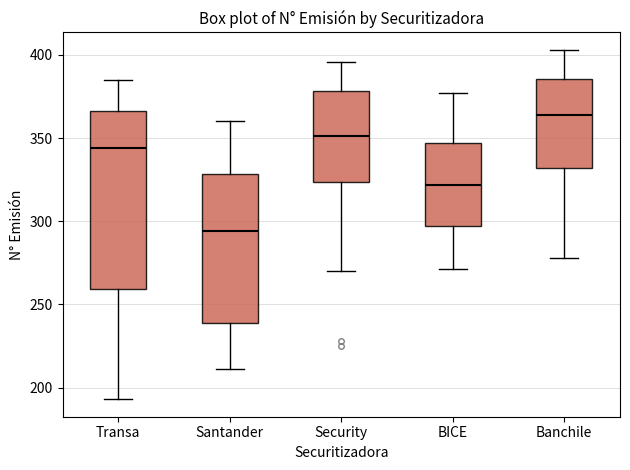

Reading left to right, transcribe this box plot: for each box, give where its median line is, the range the box spans, and where its two whiskers end, as read against the y-axis. The values are not printed on the chart, so give them approximately, as read against the axis.

Transa: median 345, box 260 to 365, whiskers 195 to 385
Santander: median 295, box 240 to 330, whiskers 210 to 360
Security: median 350, box 325 to 380, whiskers 270 to 395
BICE: median 320, box 295 to 345, whiskers 270 to 375
Banchile: median 365, box 330 to 385, whiskers 280 to 405